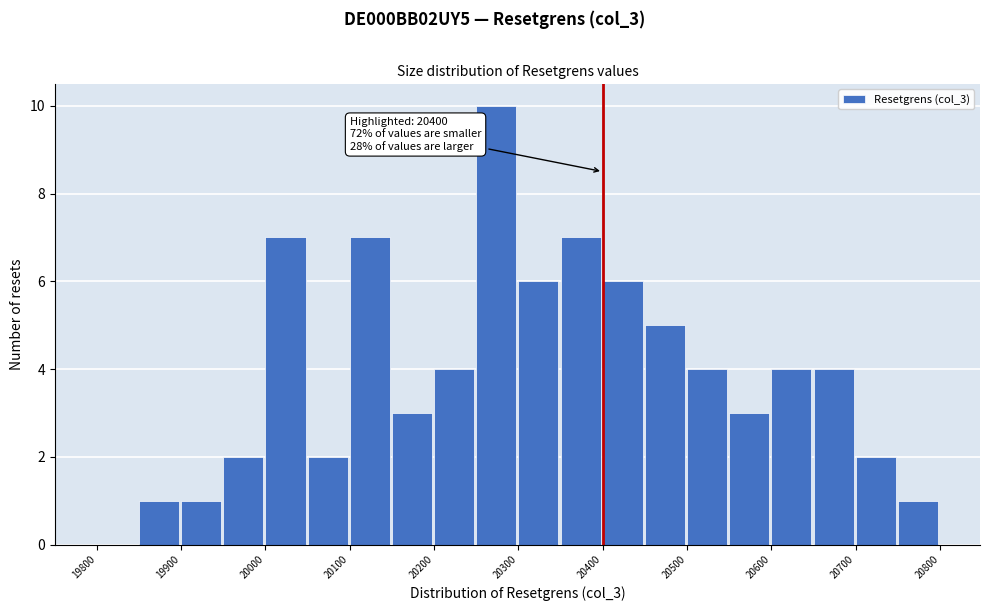

Which range on the x-axis has the tallest bar?

20250 to 20300